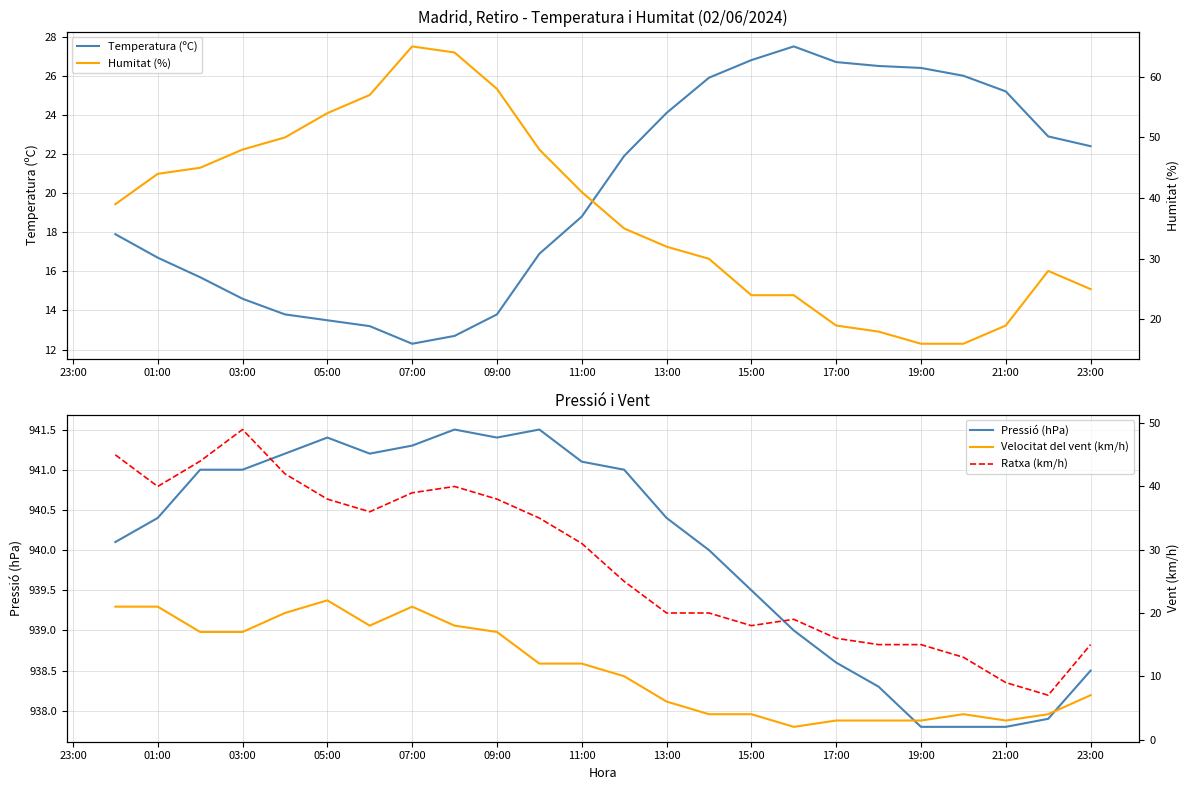

At which label is Temperatura (ºC) closest to 19?

11:00